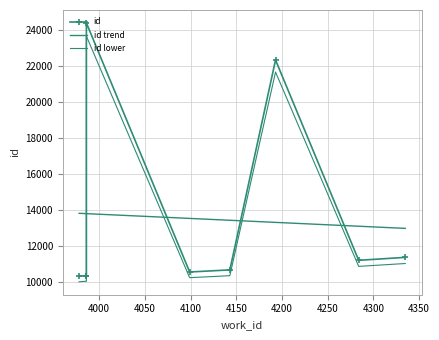

Which category has the lowest value across all series?

3978